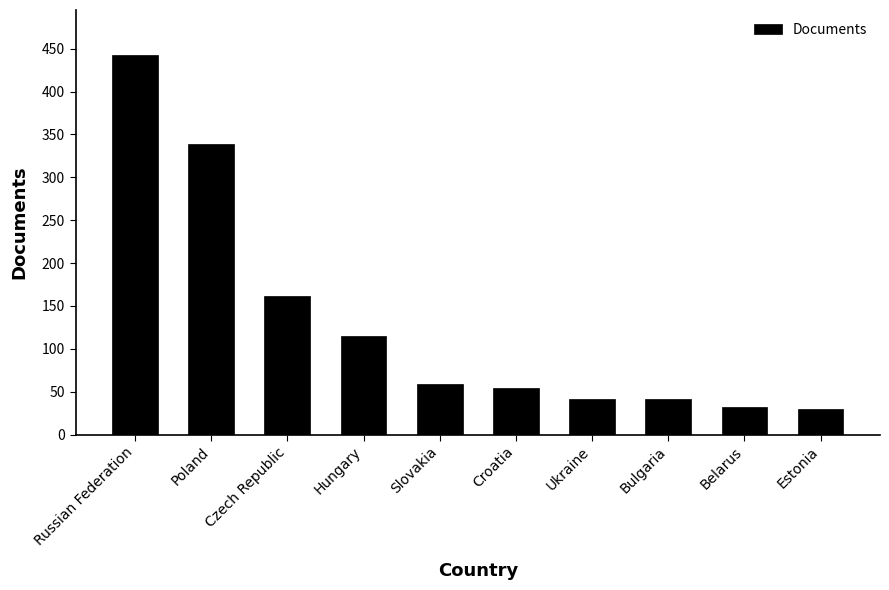

What is the value of the 2nd bar from the left?

339